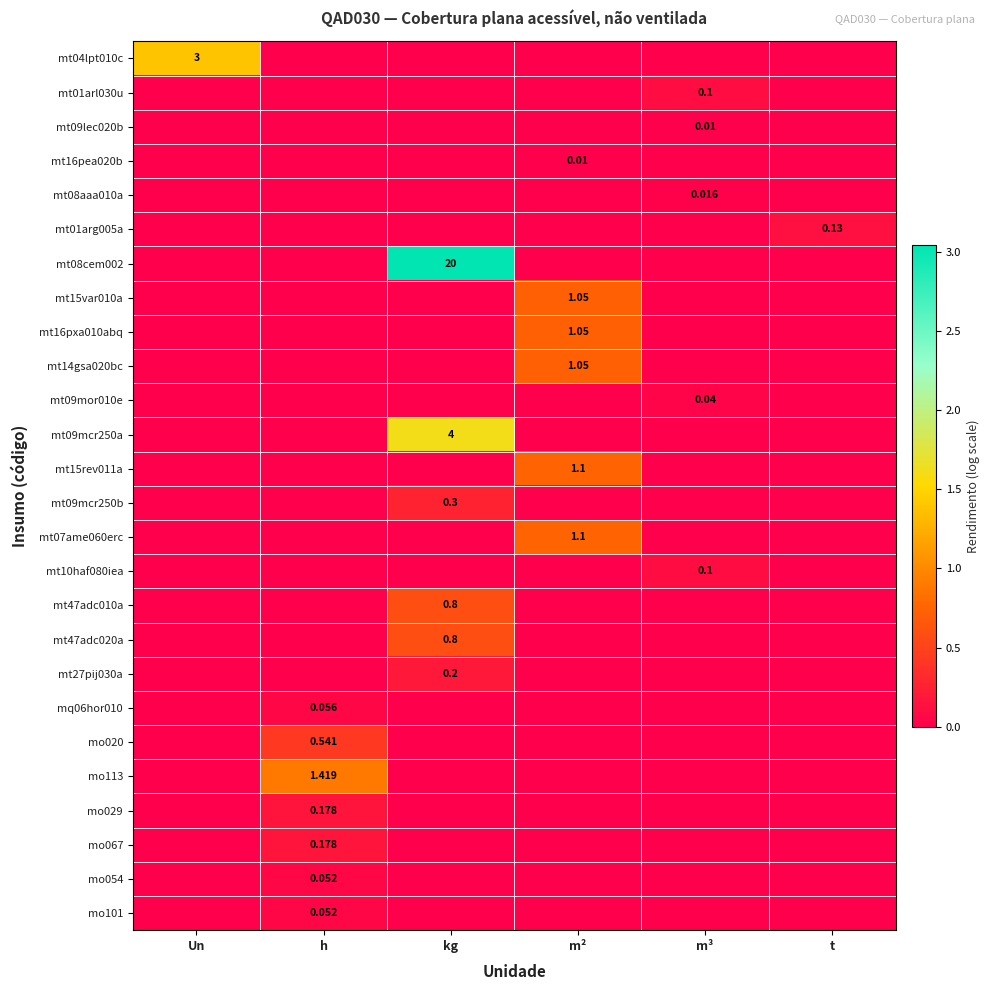

Is it true that mt09lec020b equals 0.0 at t?

True